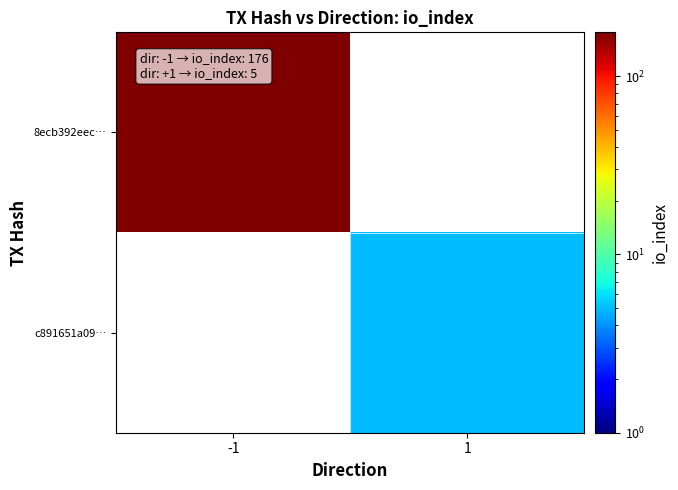

At how many categories does at least one series exceed 91?

1